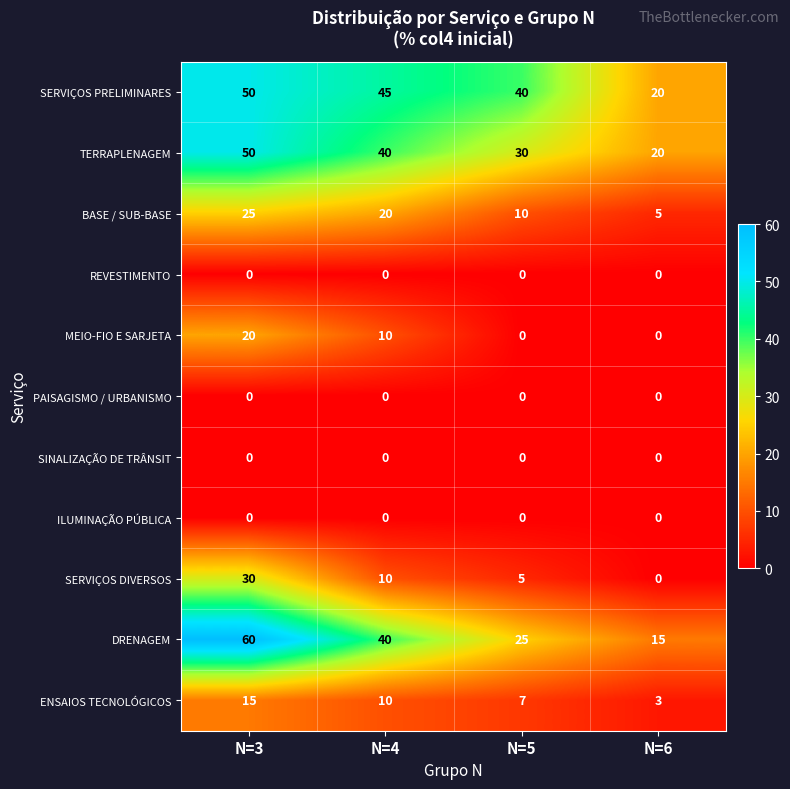

Which series has the widest spread of values?

DRENAGEM